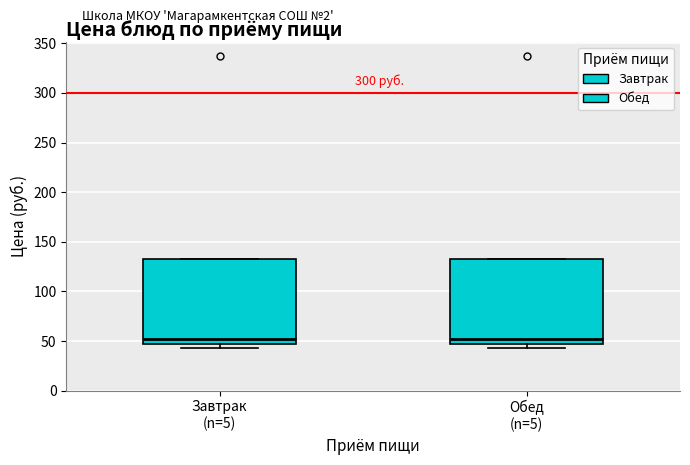

Where is the lower edge of the box for Завтрак (n=5) on the y-axis? The values are not printed on the chart, so give them approximately, as read against the axis.

45